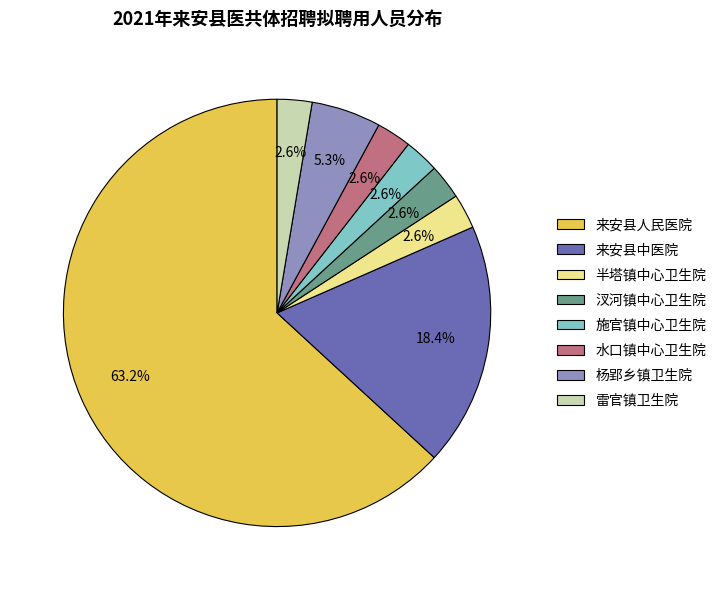

Which category has the biggest portion of the pie?

来安县人民医院